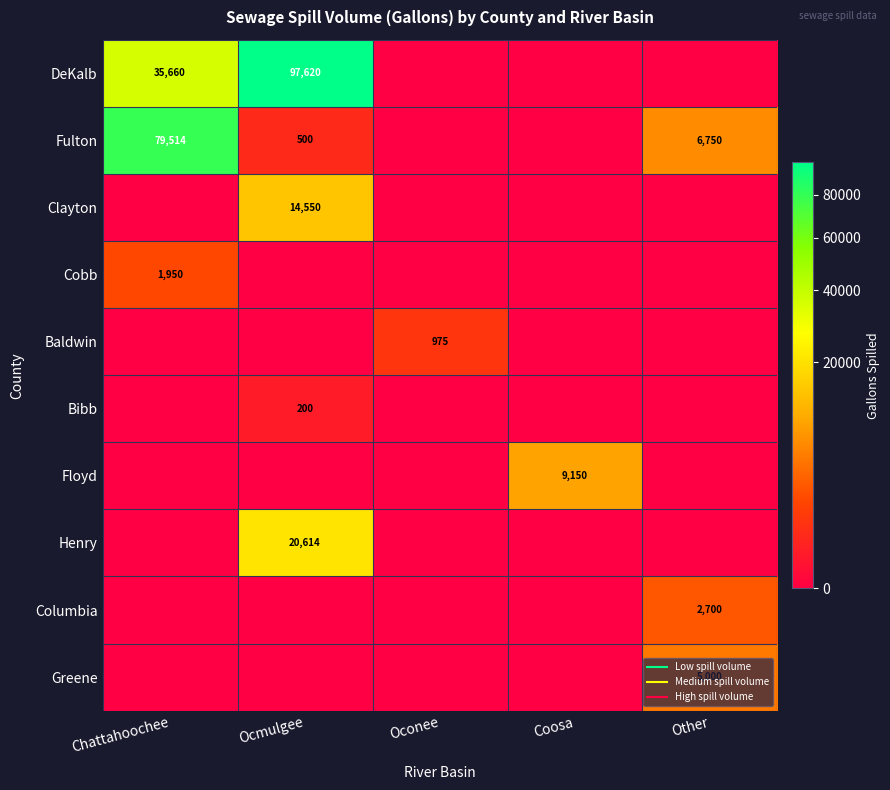

The Cobb series shows 0 at Ocmulgee. True or false?

True